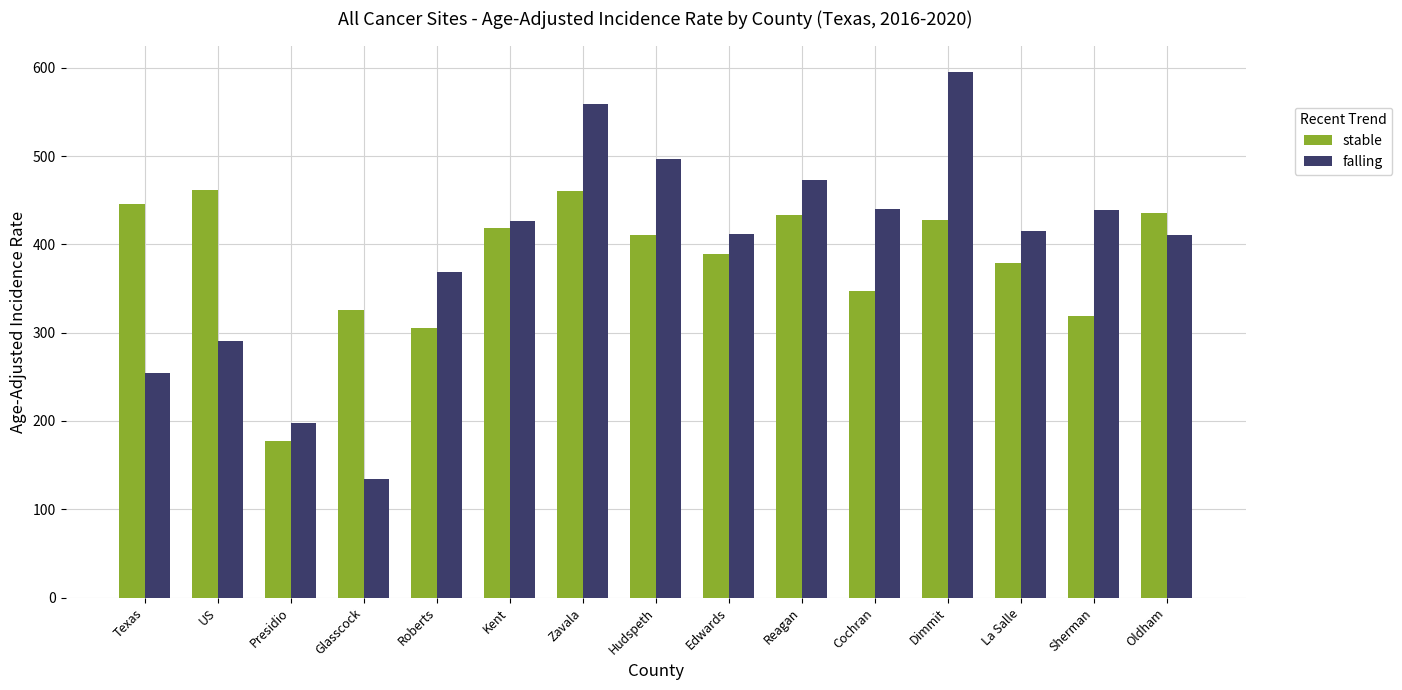

How many data points in stable are less than 410?

7